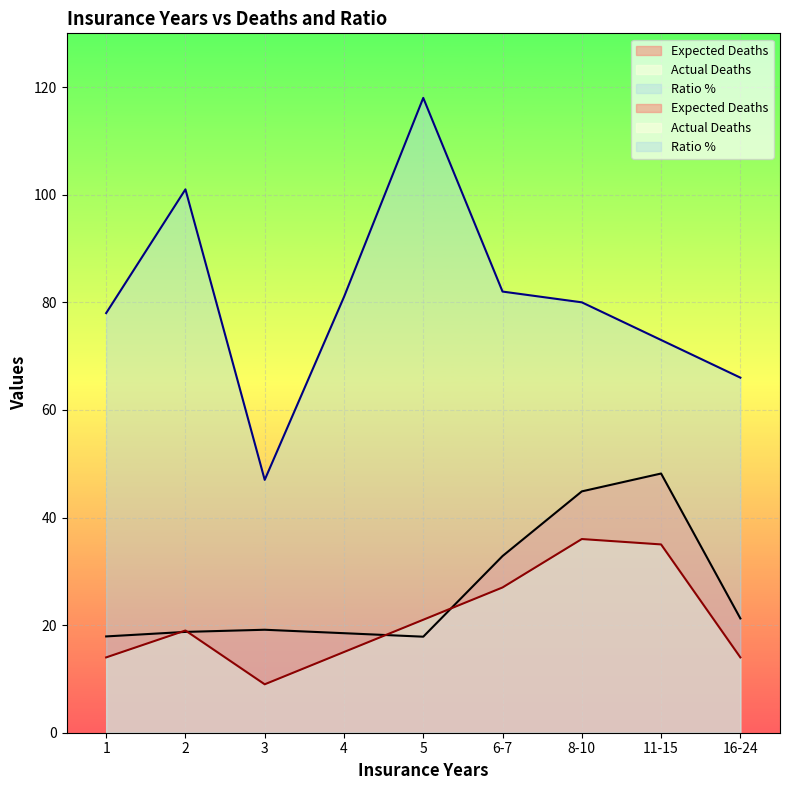

At which category is the sum across all series the highest?

8-10